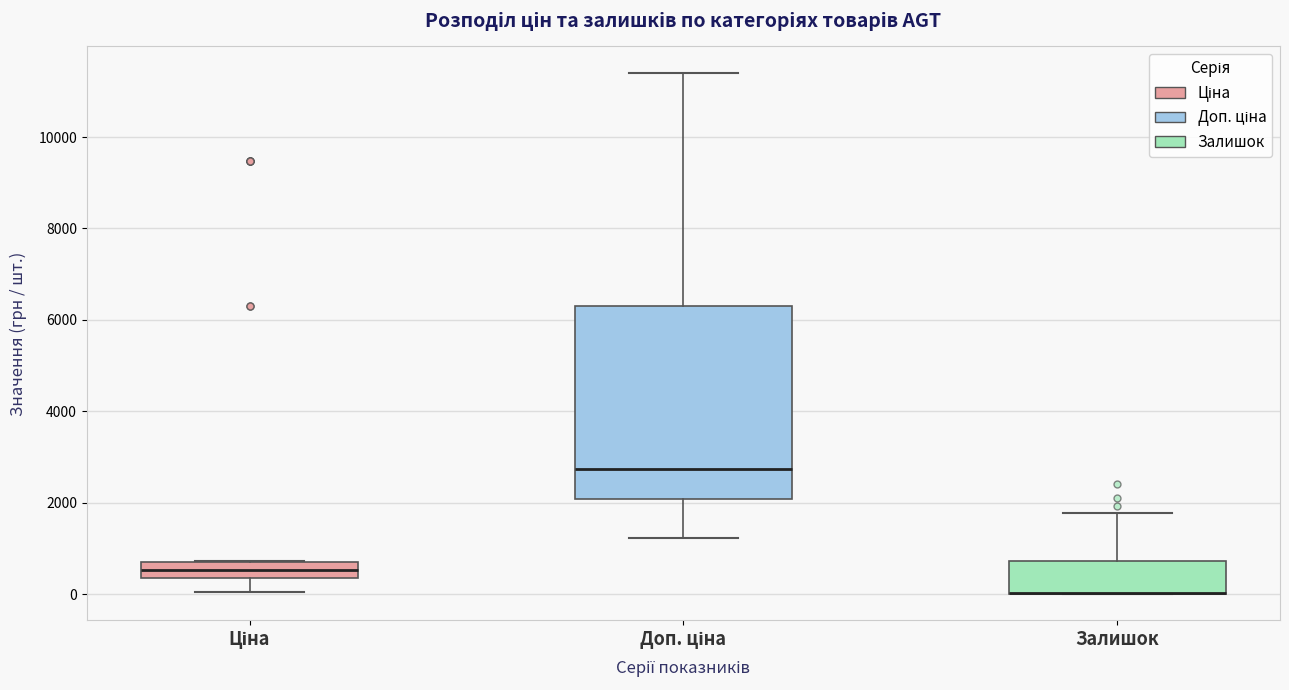

Reading left to right, read every box against the y-axis: the position of its median line, the range the box covers, and the ends of its whiskers. The values are not printed on the chart, so give them approximately, as read against the axis.

Ціна: median 600, box 400 to 800, whiskers 0 to 800
Доп. ціна: median 2800, box 2000 to 6400, whiskers 1200 to 11400
Залишок: median 0 (drawn on the box's lower edge), box 0 to 800, whiskers 0 to 1800